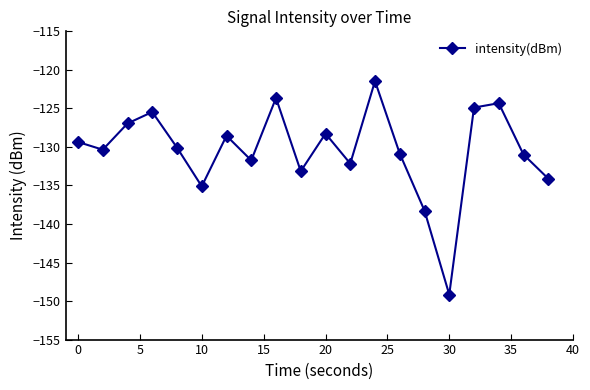

What is the greatest value displayed?

-121.5